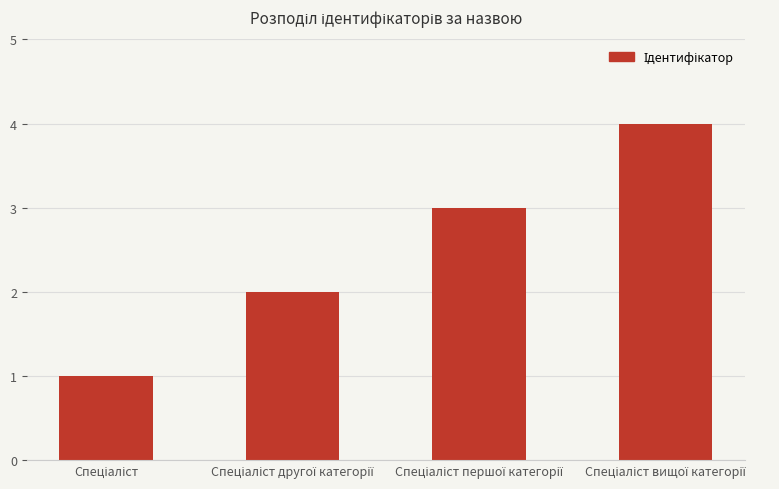

What is the sum of all values?

10